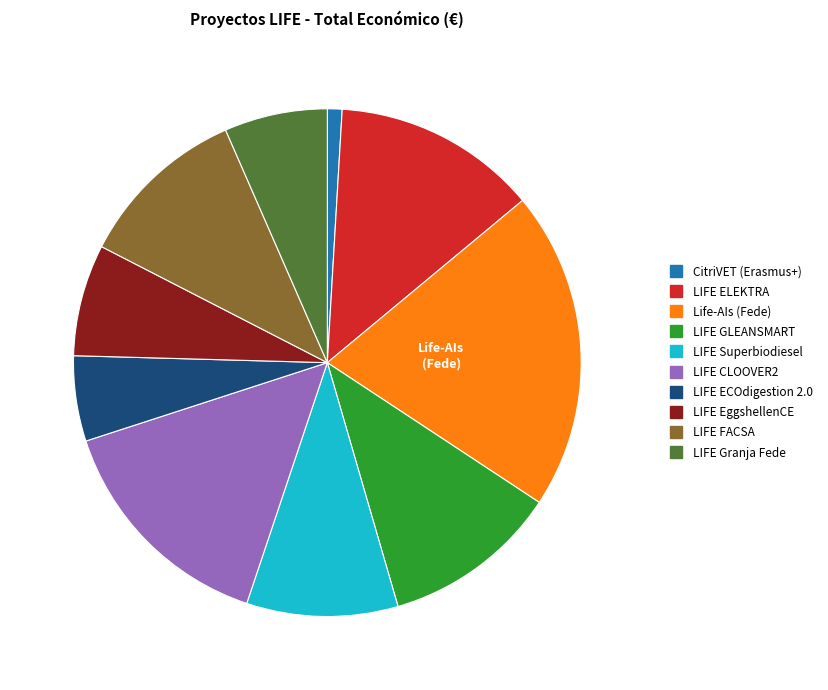

Which has a higher value, LIFE FACSA or LIFE ELEKTRA?

LIFE ELEKTRA